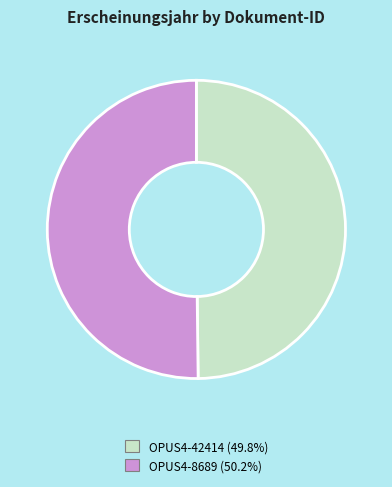

Is the sum of OPUS4-8689 and OPUS4-42414 greater than half?

Yes